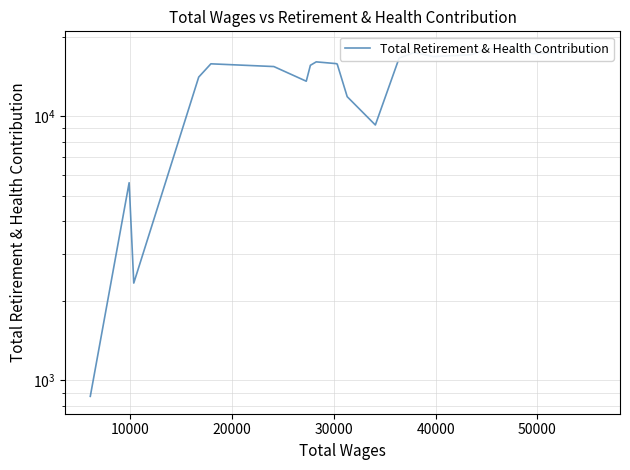

What is the difference between the maximum and second lowest values?

15699